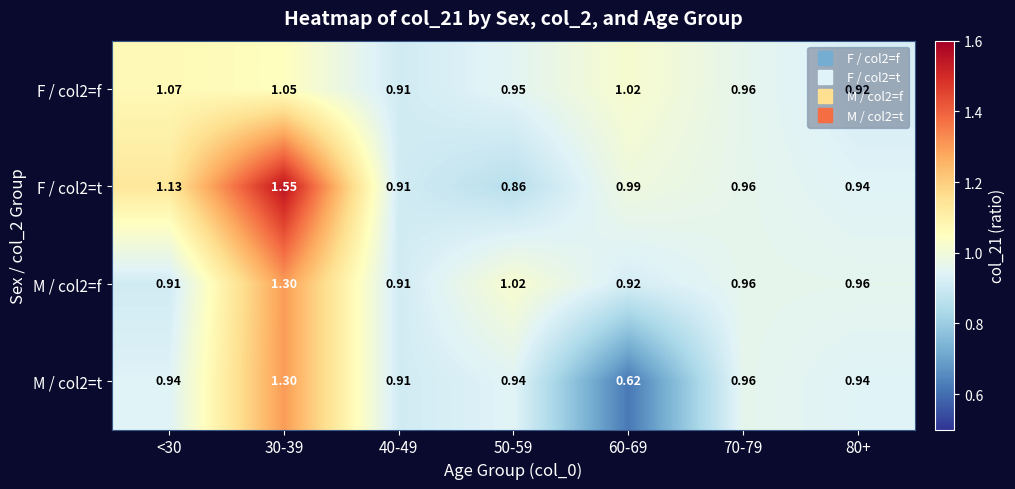

Is the value of M / col2=f at 80+ greater than the value of F / col2=f at <30?

No